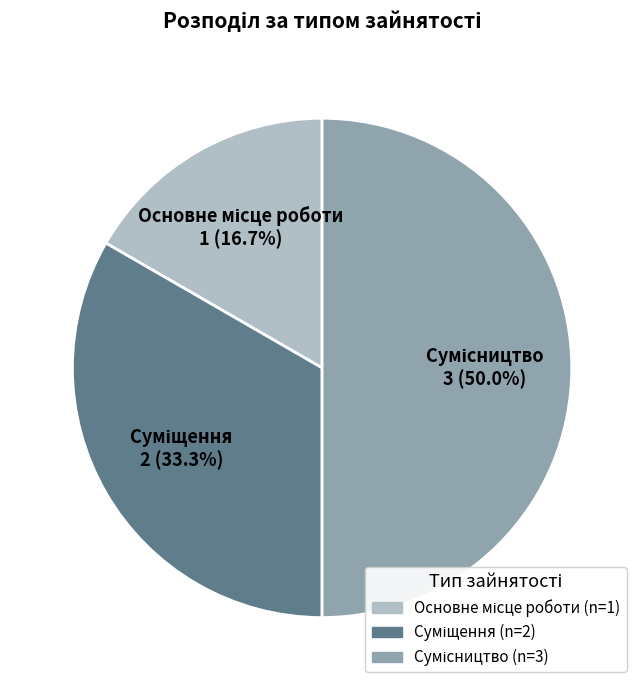

Is the sum of Сумісництво and Основне місце роботи greater than half?

Yes